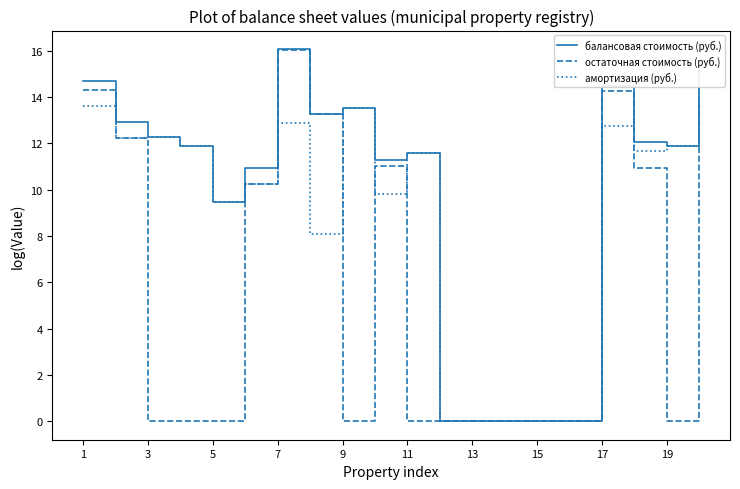

Does the chart display data point markers on the line(s)?

No